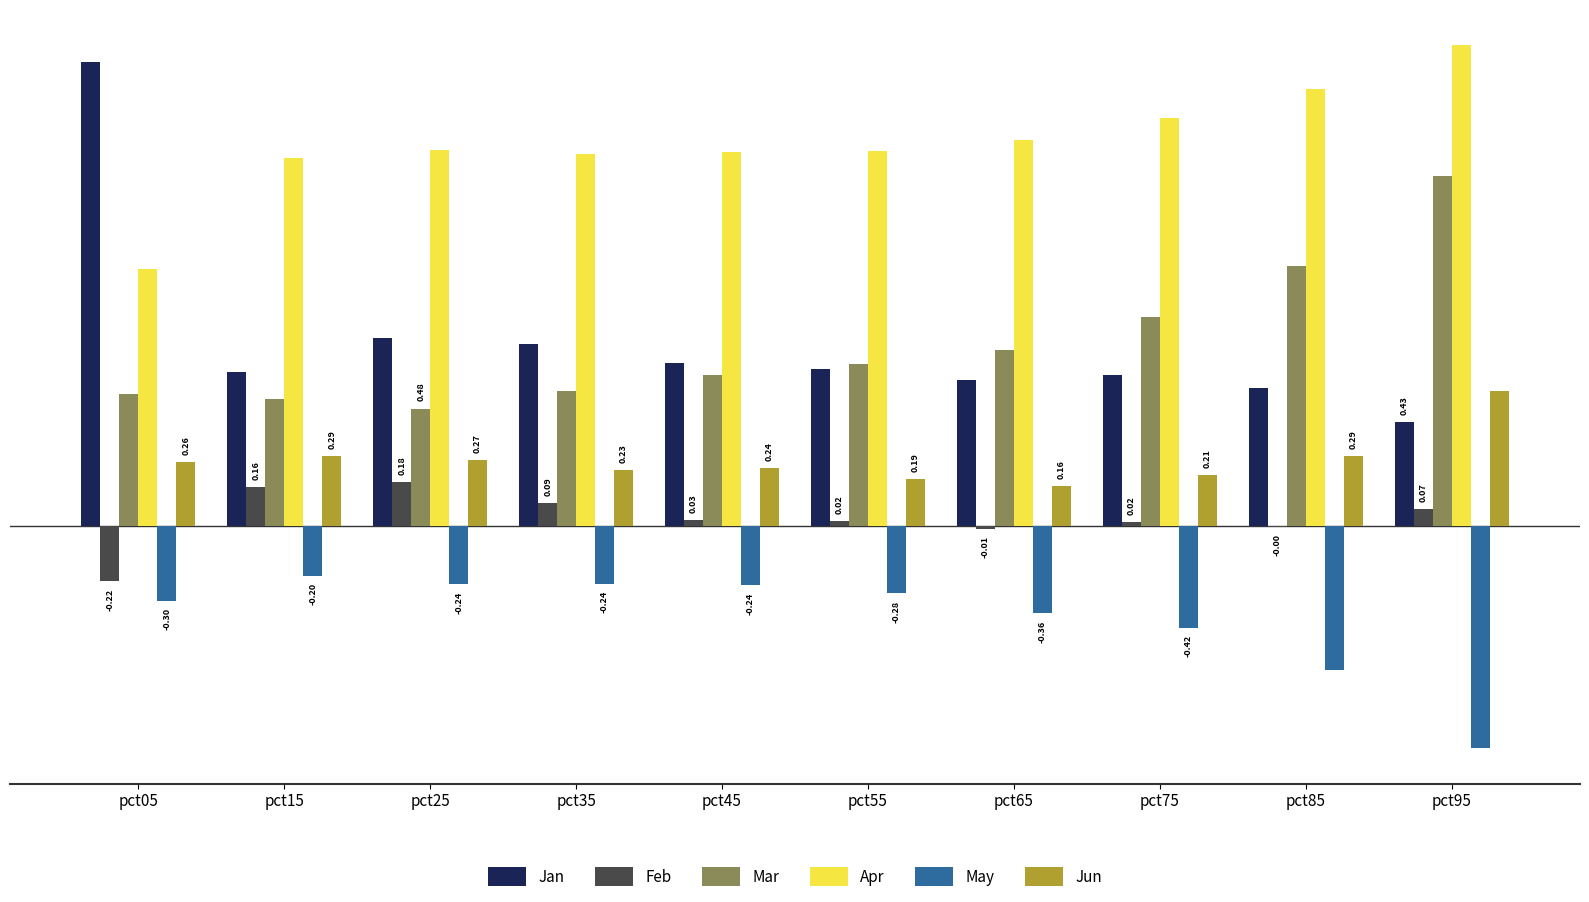

Is it true that Apr equals 0.5 at pct65?

False